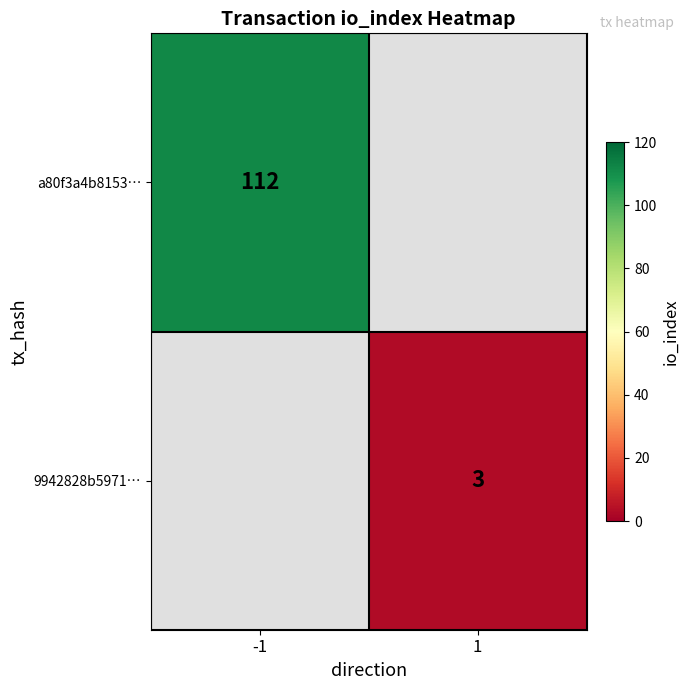

Is the value of a80f3a4b8153… at -1 greater than the value of 9942828b5971… at 1?

Yes